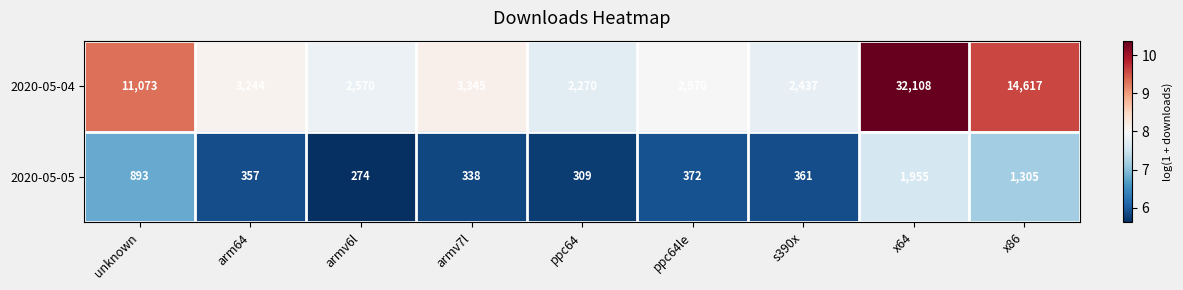

The value of 2020-05-04 at armv7l is 4874. True or false?

False